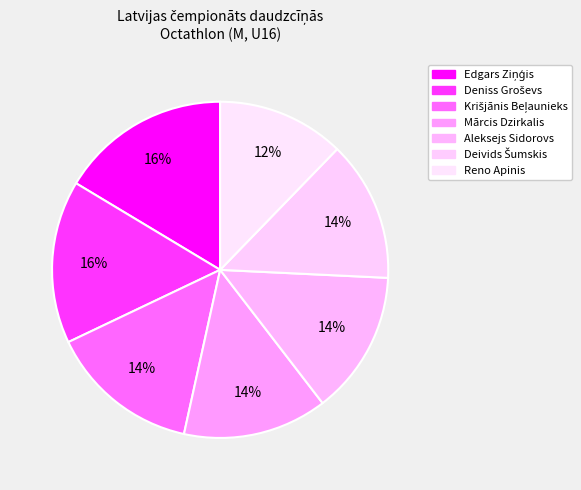

To the nearest percent, what is the combined percentage of Mārcis Dzirkalis and Krišjānis Beļaunieks?

28%